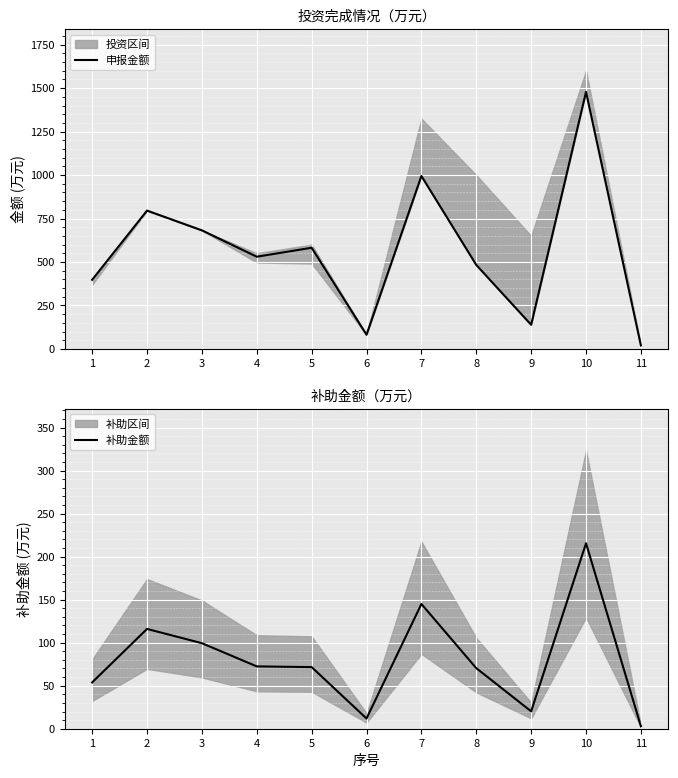

Which series has the largest total across all categories?

申报金额